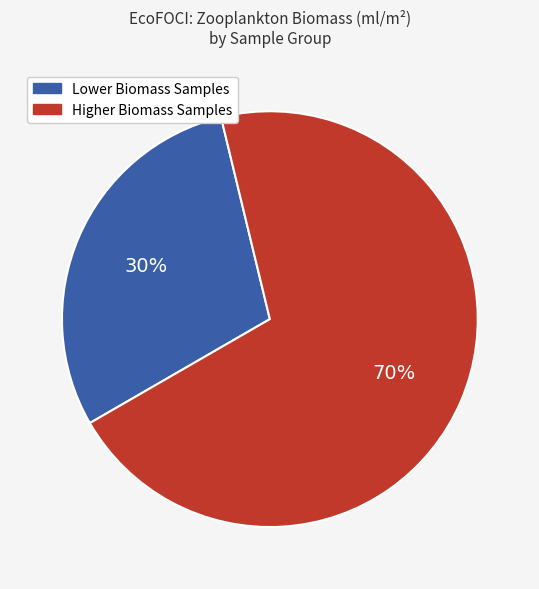

How many slices are in this pie chart?

2